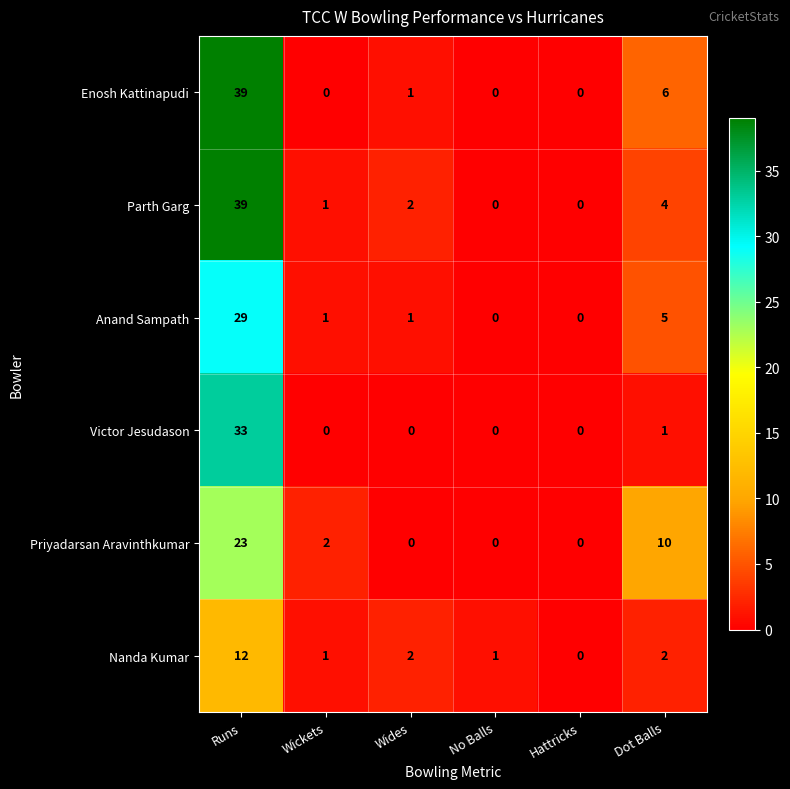

What is the difference between the maximum and second lowest values in the Parth Garg series?

39